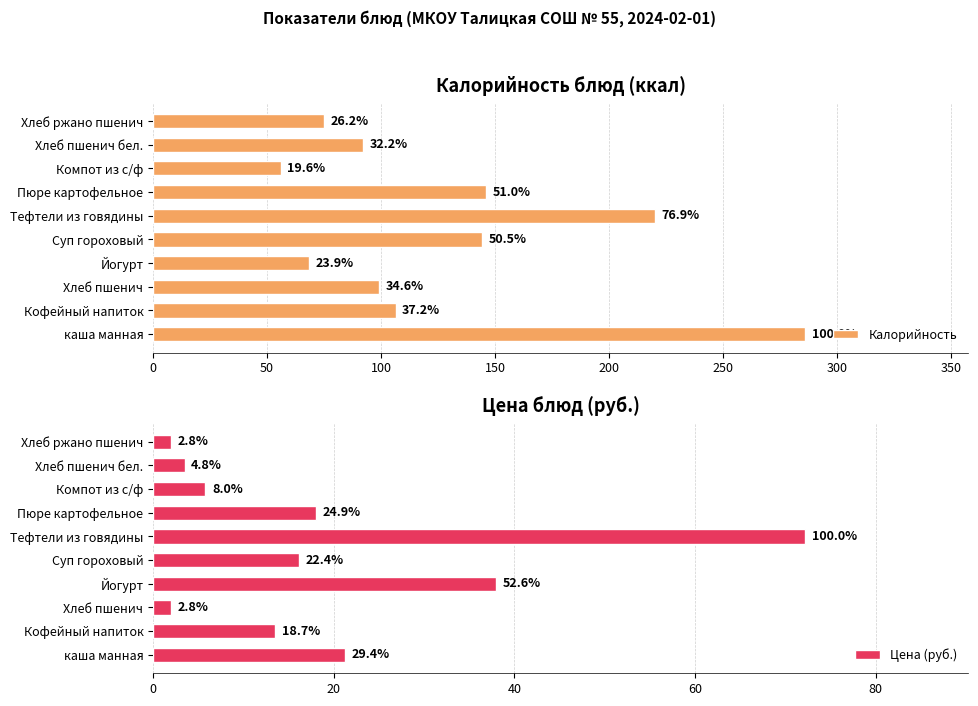

Reading left to right, transcribe all the data shown in this chart.

Калорийность: 286.1	106.4	99.0	68.4	144.5	220.0	146.0	56.0	92.0	75.0
Цена (руб.): 21.2	13.5	2.0	38.0	16.2	72.2	18.0	5.8	3.5	2.0